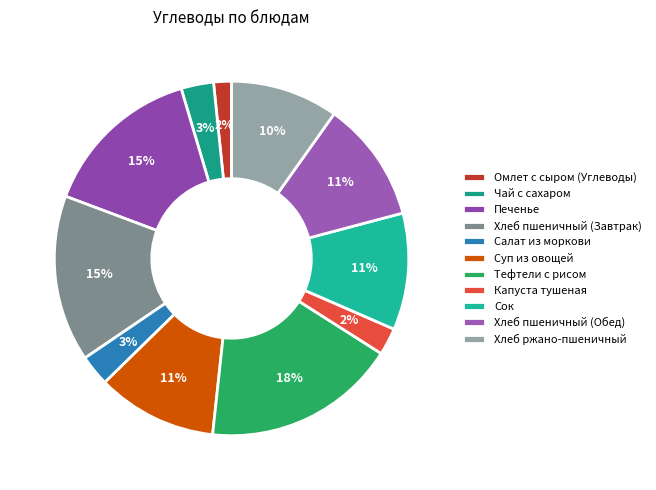

How many slices are in this pie chart?

11